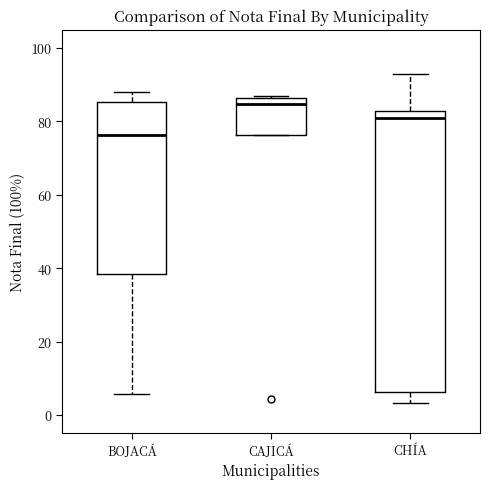

Reading left to right, read every box against the y-axis: the position of its median line, the range the box covers, and the ends of its whiskers. The values are not printed on the chart, so give them approximately, as read against the axis.

BOJACÁ: median 76, box 38 to 86, whiskers 6 to 88
CAJICÁ: median 84, box 76 to 86, whiskers 76 to 88
CHÍA: median 80, box 6 to 82, whiskers 4 to 94